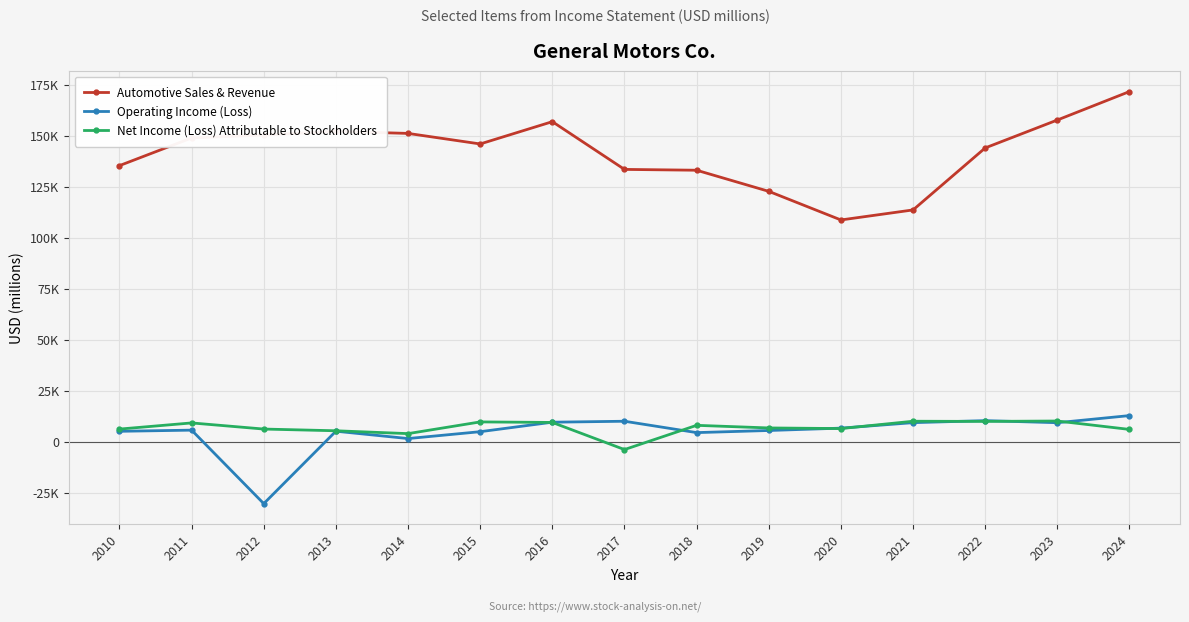

Reading left to right, extract all data points from this chart.

Automotive Sales & Revenue: 2010=135311	2011=148866	2012=150295	2013=152092	2014=151092	2015=145922	2016=156849	2017=133449	2018=133045	2019=122697	2020=108673	2021=113590	2022=143975	2023=157658	2024=171606
Operating Income (Loss): 2010=5084	2011=5656	2012=-30363	2013=5131	2014=1530	2015=4897	2016=9545	2017=10016	2018=4445	2019=5481	2020=6634	2021=9324	2022=10315	2023=9298	2024=12784
Net Income (Loss) Attributable to Stockholders: 2010=6172	2011=9190	2012=6188	2013=5346	2014=3949	2015=9687	2016=9427	2017=-3864	2018=8014	2019=6732	2020=6427	2021=10019	2022=9934	2023=10127	2024=6008